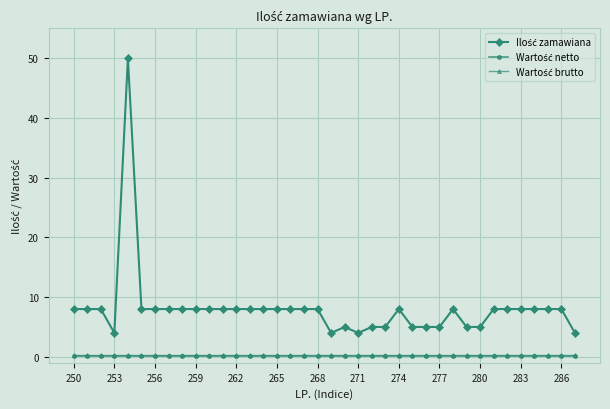

How many lines are shown in the chart?

3